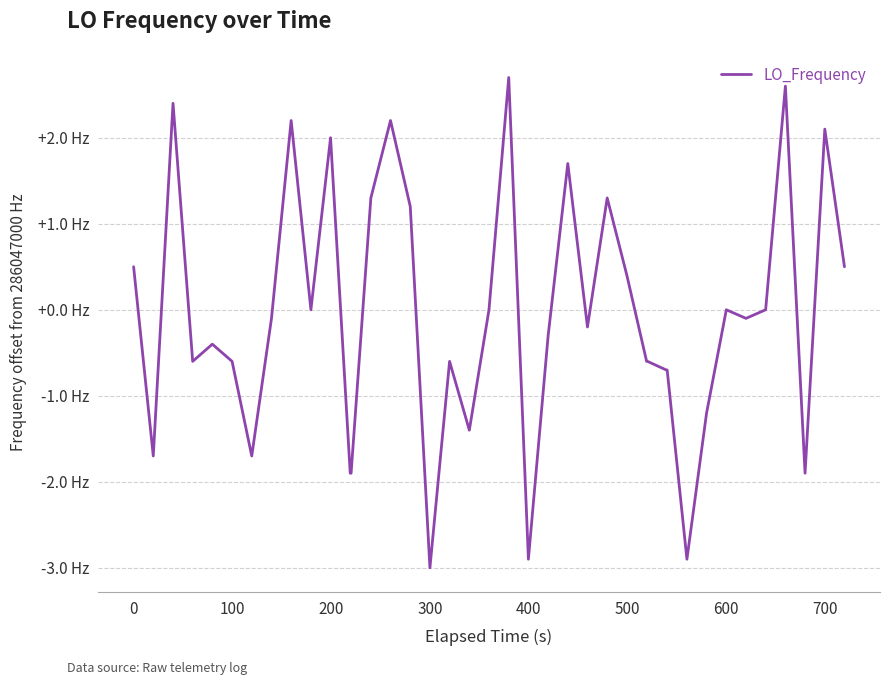

Does the chart display data point markers on the line(s)?

No